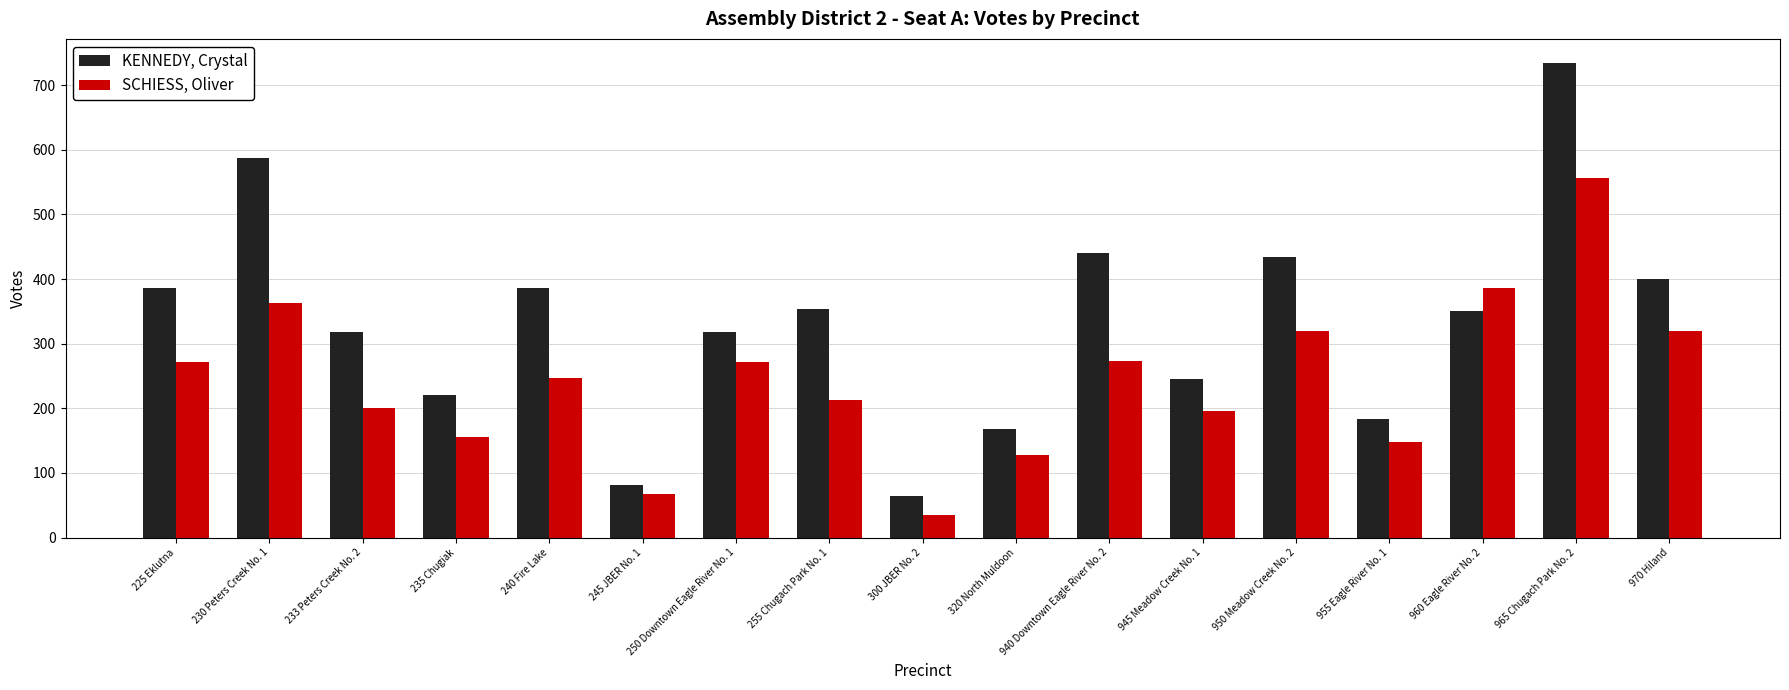

Which label corresponds to the smallest value in the chart?

300 JBER No. 2